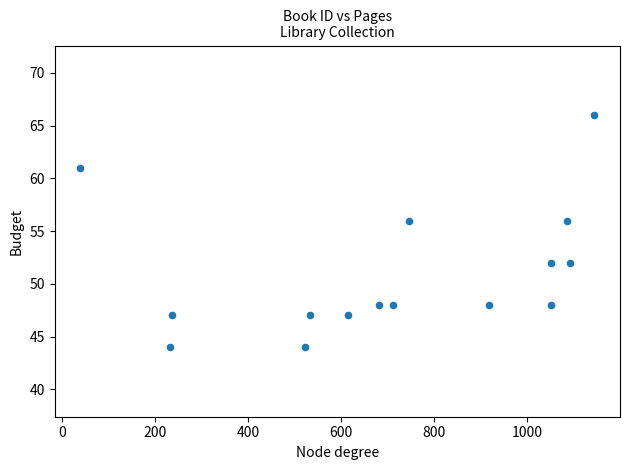

What is the range of X values (max minus min)?

1105